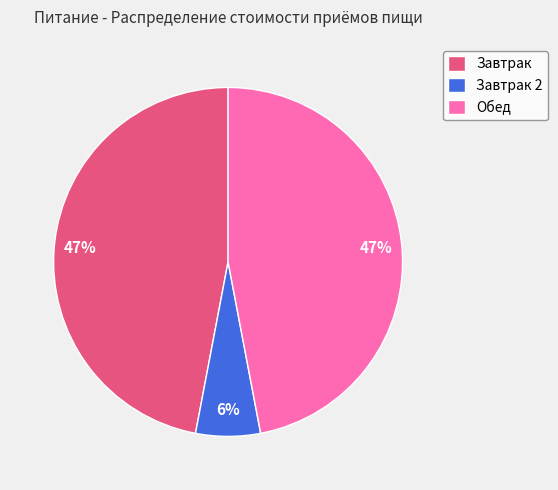

What is the ratio of the value at Завтрак to the value at Обед?

1.0